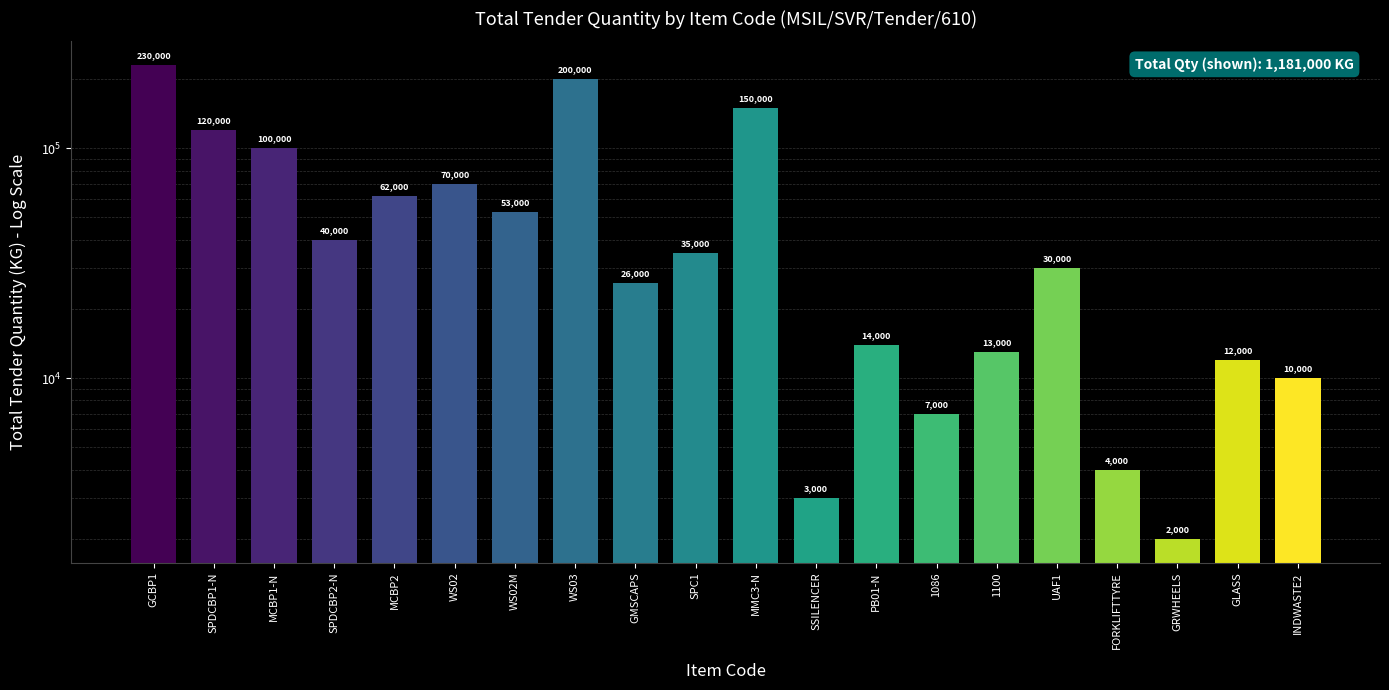

Approximately how many times larger is the value at GLASS compared to WS03?

0.1